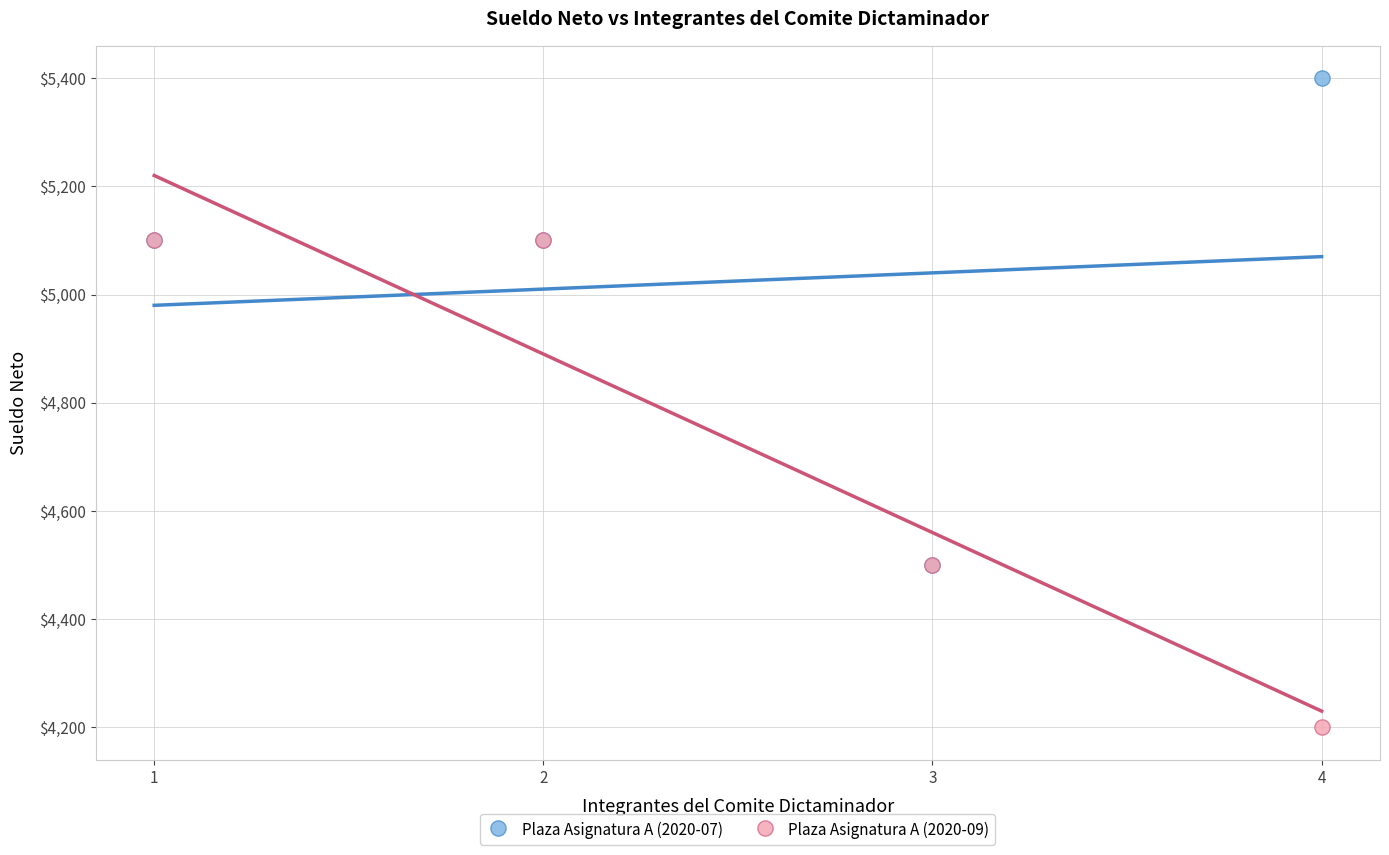

Which series contains the highest Y value?

Plaza Asignatura A (2020-07)